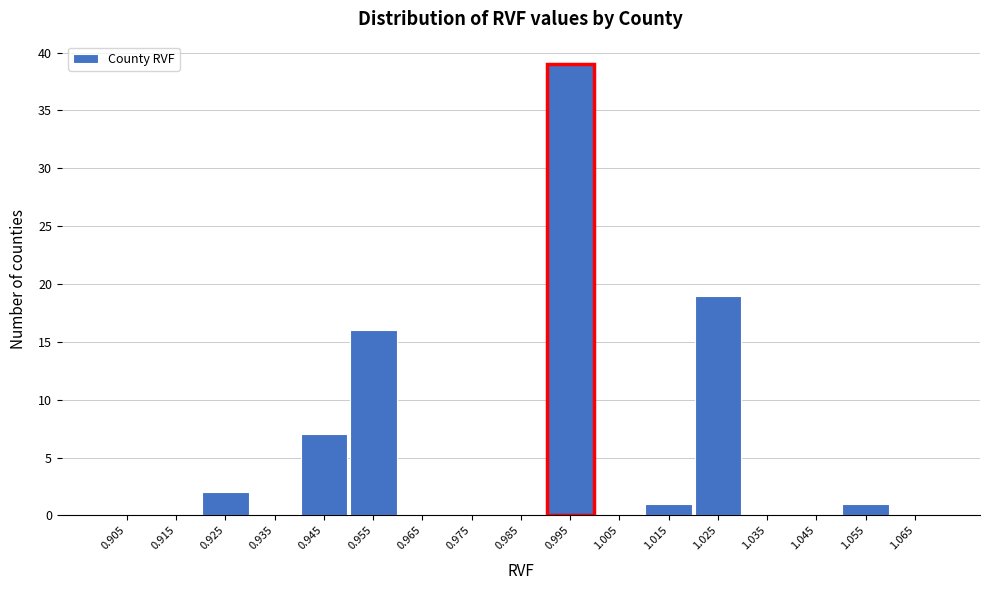

Over which range of the x-axis is the bar tallest?

0.99 to 1.00